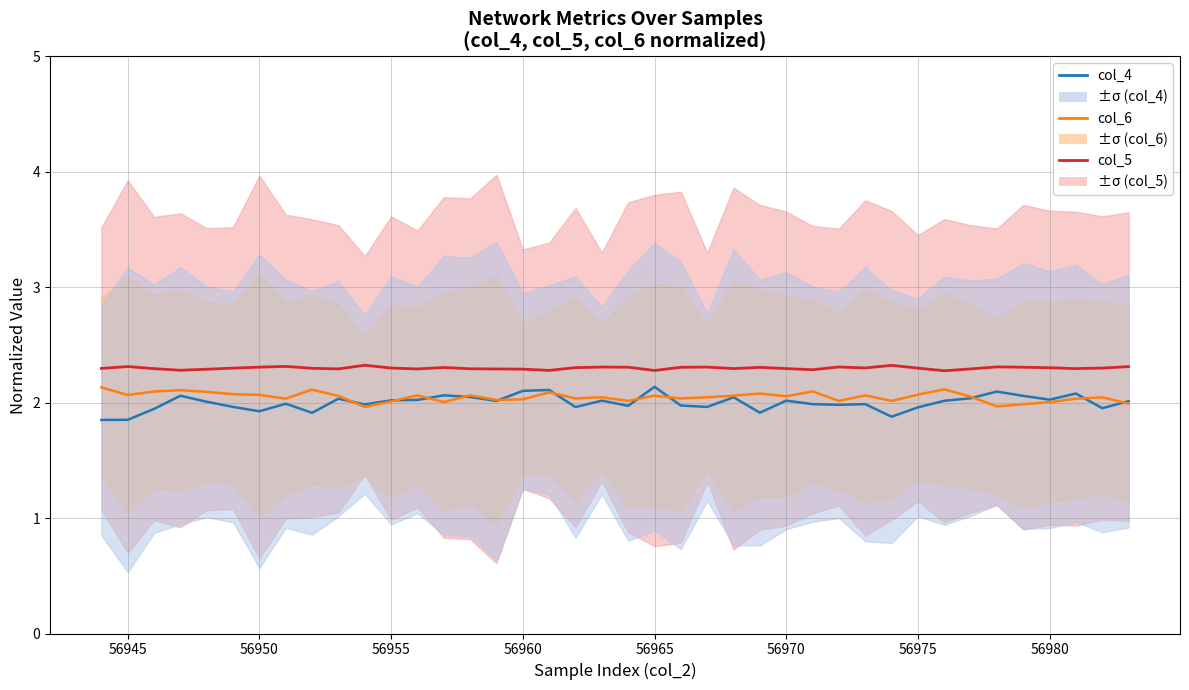

List the series in order of their overall mean, lowest first.

col_4 (scaled), col_6 (scaled), col_5 (scaled)